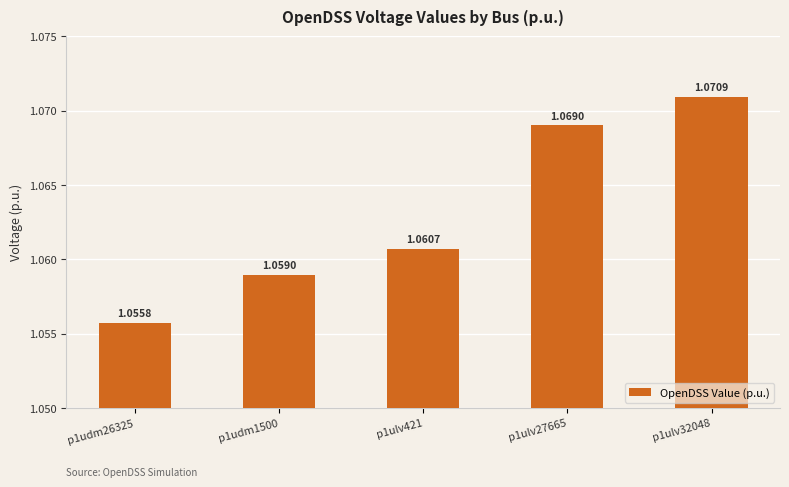

The chart shows a value of 0.3 at p1ulv32048. True or false?

False